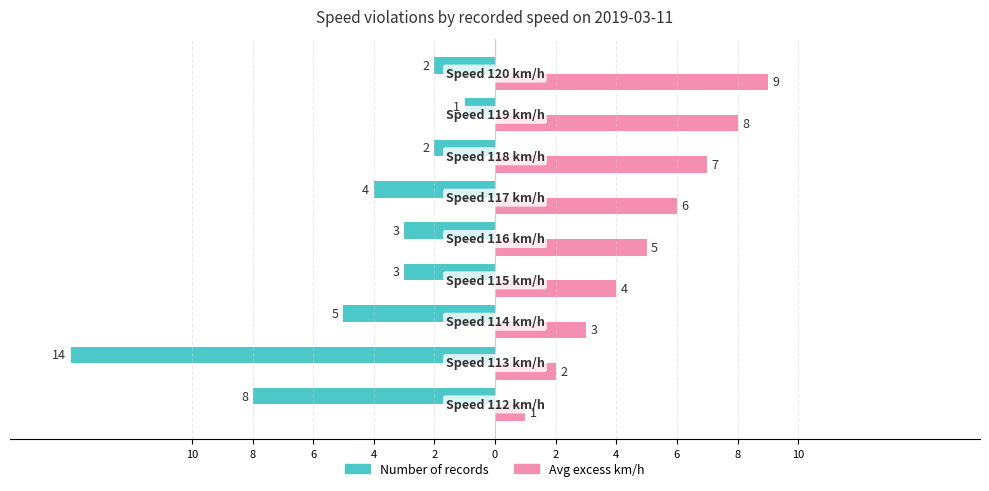

What are all the series names shown in the legend?

Number of records, Avg excess km/h